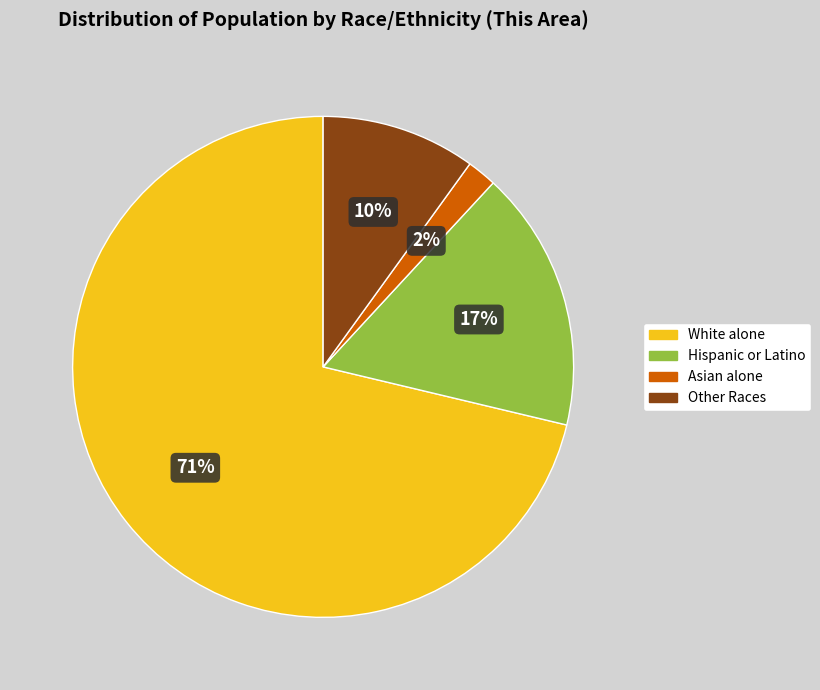

Is there any slice that represents more than half of the pie?

Yes